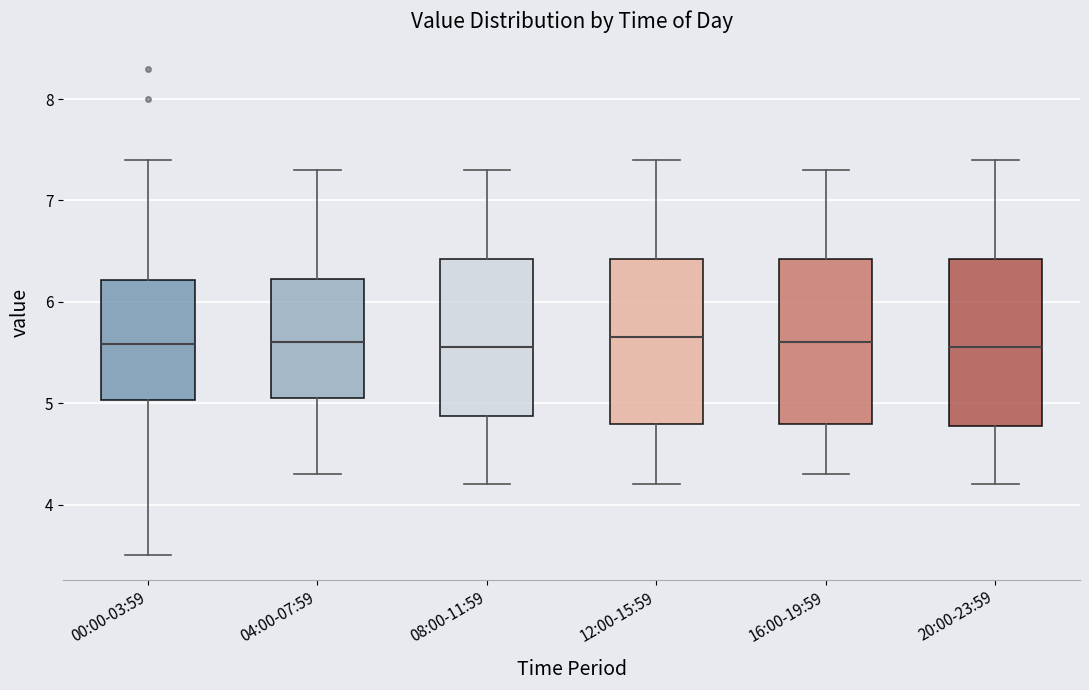

Reading left to right, read every box against the y-axis: the position of its median line, the range the box covers, and the ends of its whiskers. The values are not printed on the chart, so give them approximately, as read against the axis.

00:00-03:59: median 5.6, box 5.0 to 6.2, whiskers 3.5 to 7.4
04:00-07:59: median 5.6, box 5.1 to 6.2, whiskers 4.3 to 7.3
08:00-11:59: median 5.6, box 4.9 to 6.4, whiskers 4.2 to 7.3
12:00-15:59: median 5.7, box 4.8 to 6.4, whiskers 4.2 to 7.4
16:00-19:59: median 5.6, box 4.8 to 6.4, whiskers 4.3 to 7.3
20:00-23:59: median 5.6, box 4.8 to 6.4, whiskers 4.2 to 7.4